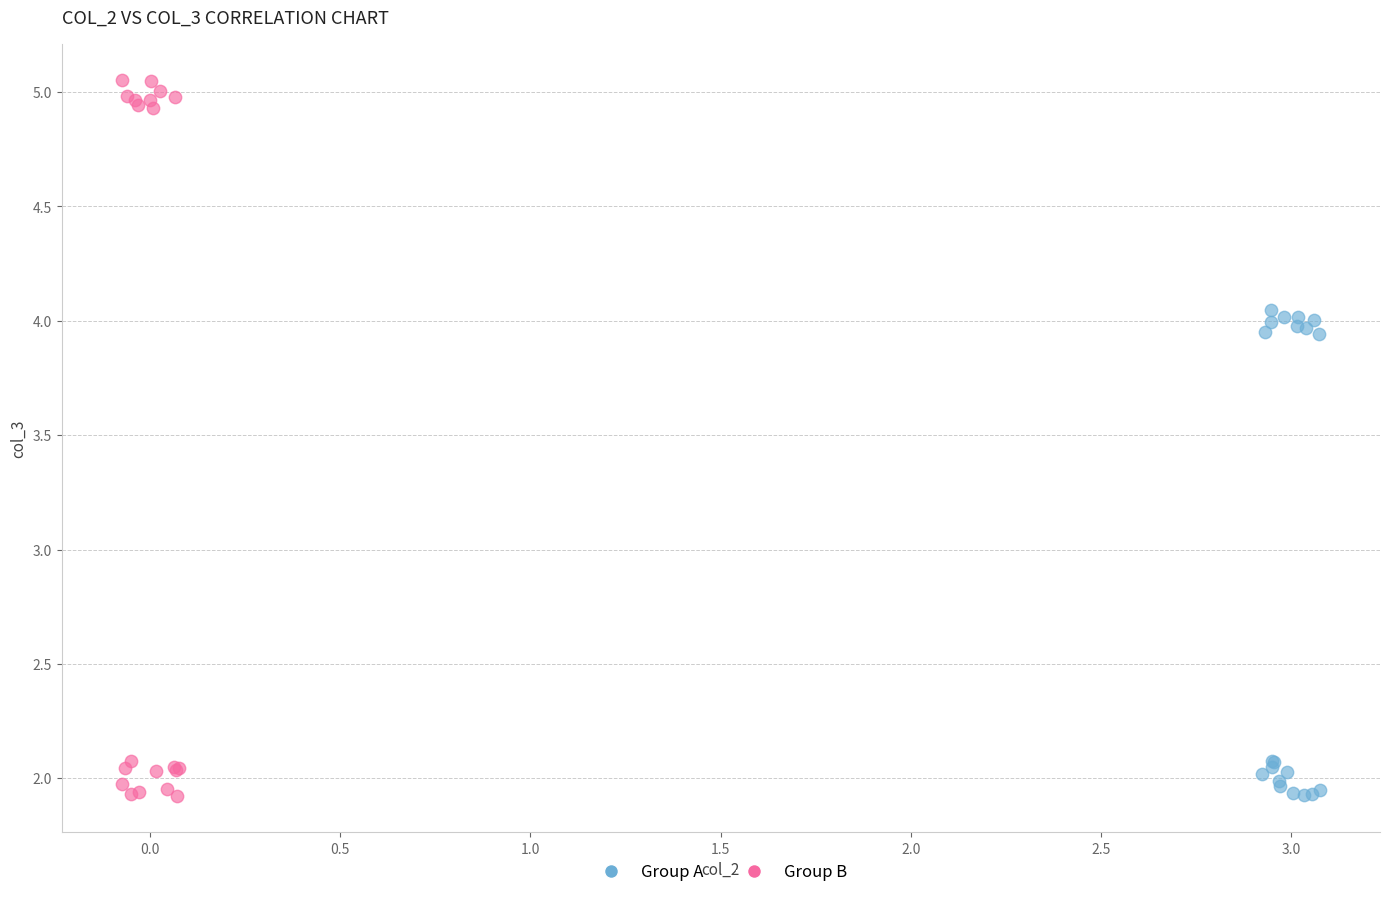

Which series has the largest Y range (max minus min)?

Group B